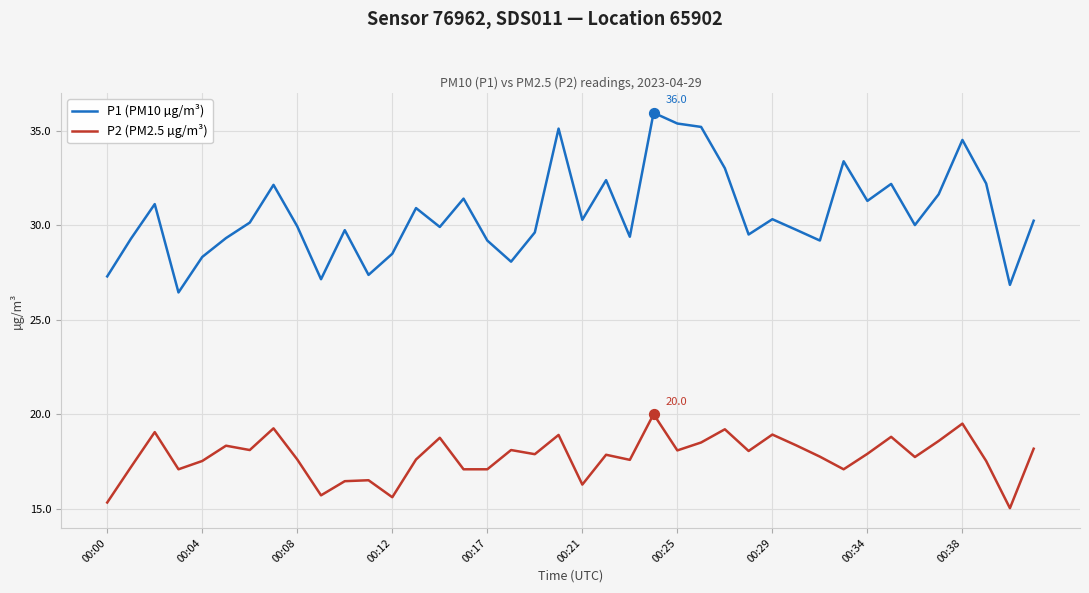

What are all the series names shown in the legend?

P1 (PM10 µg/m³), P2 (PM2.5 µg/m³)